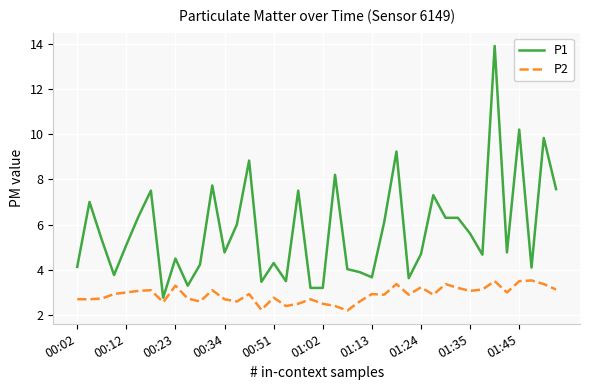

Rank the series by their maximum value, from highest to lowest.

P1, P2